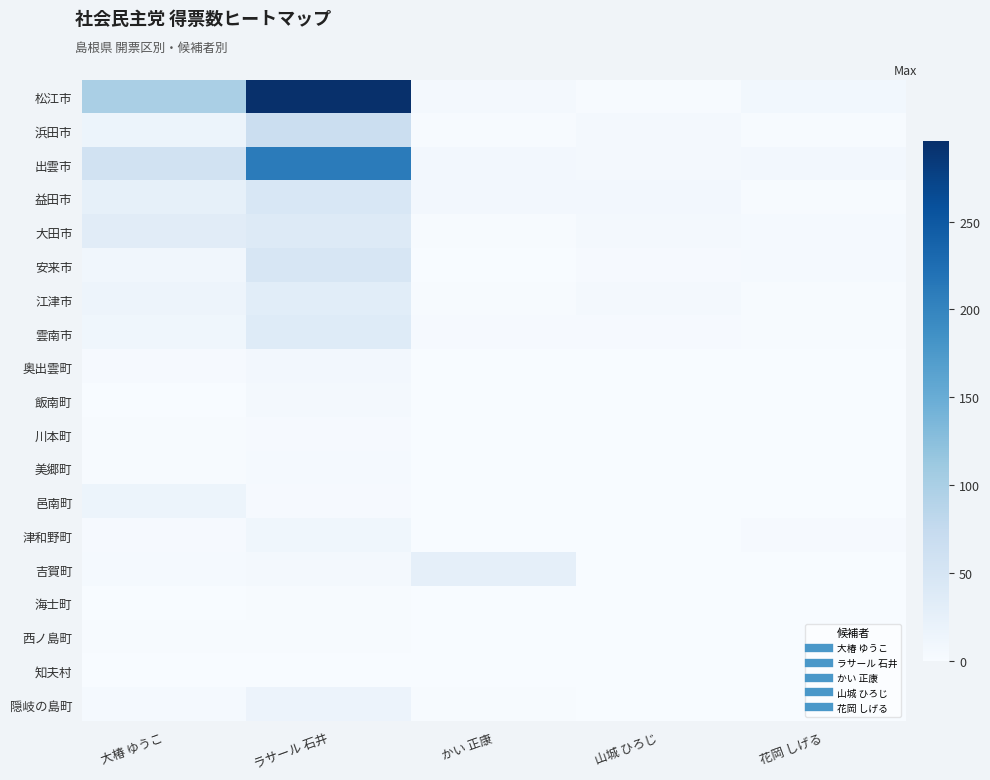

At how many categories does at least one series exceed 133?

1